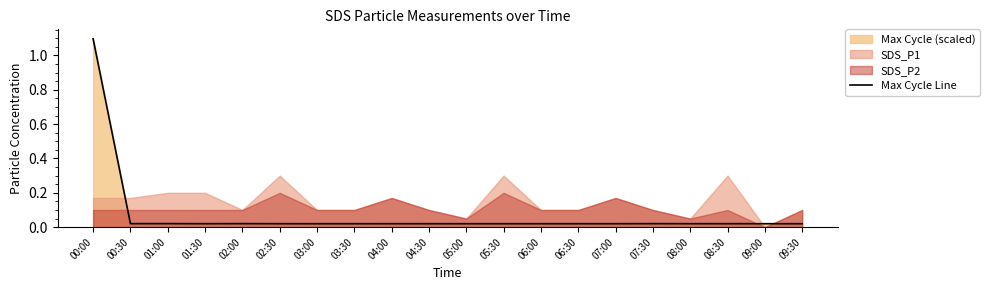

How many points are higher than both their immediate neighbors (excluding endpoints)?

6